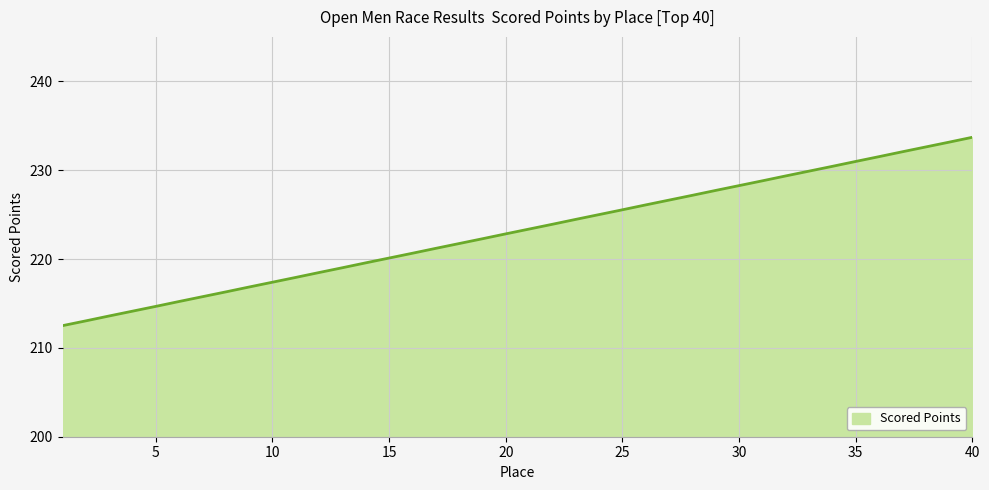

What is the smallest value displayed?

212.5